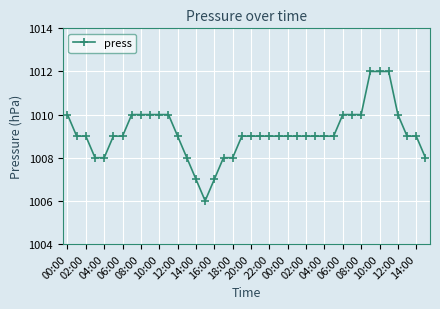

What is the value of the 34th point from the left?

1012